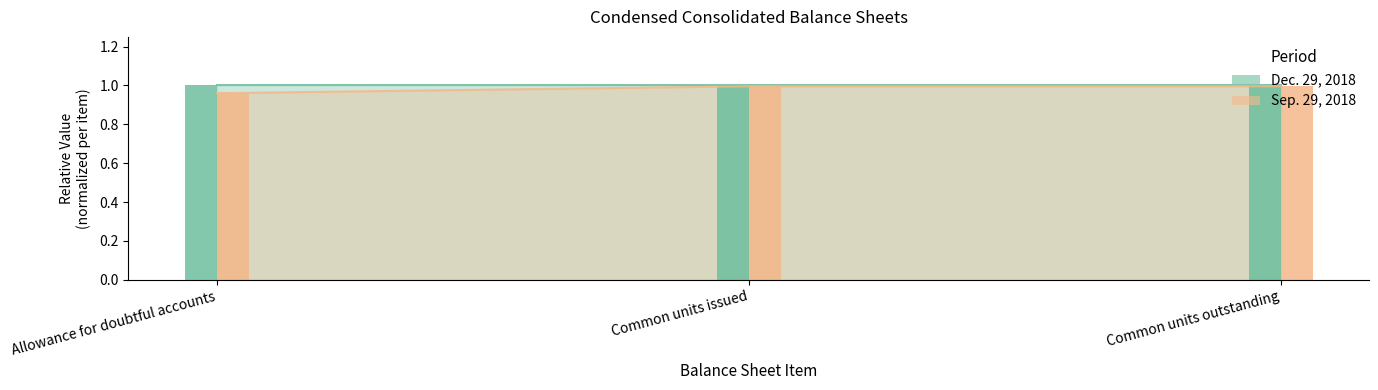

What value does the Dec. 29, 2018 series have at Common units outstanding?

1.0